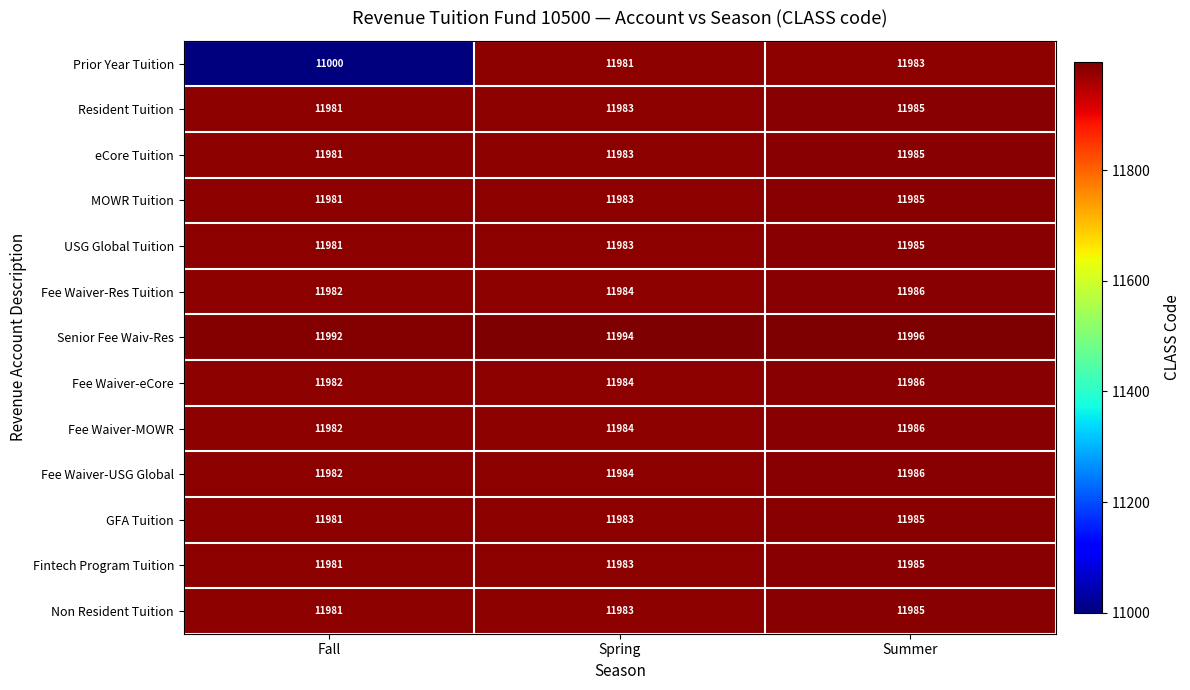

What is the spread (max minus min) of values at Fall?

992